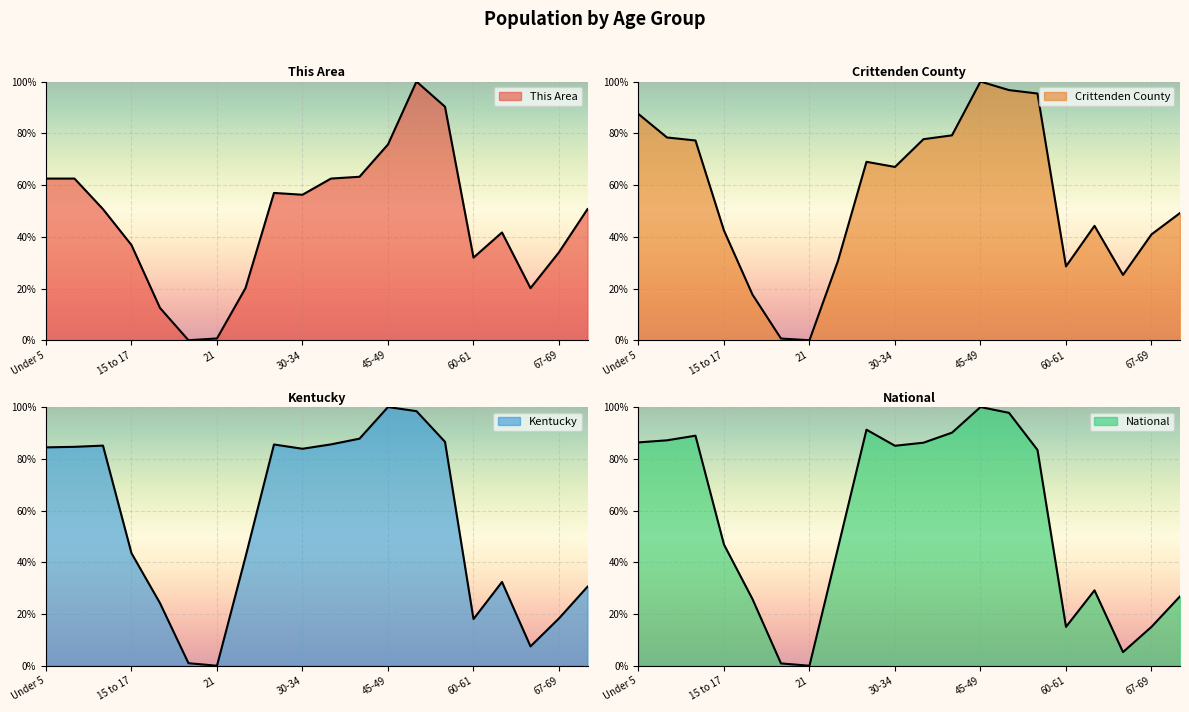

True or false: Kentucky has a value of 18.3 at 67-69.

True